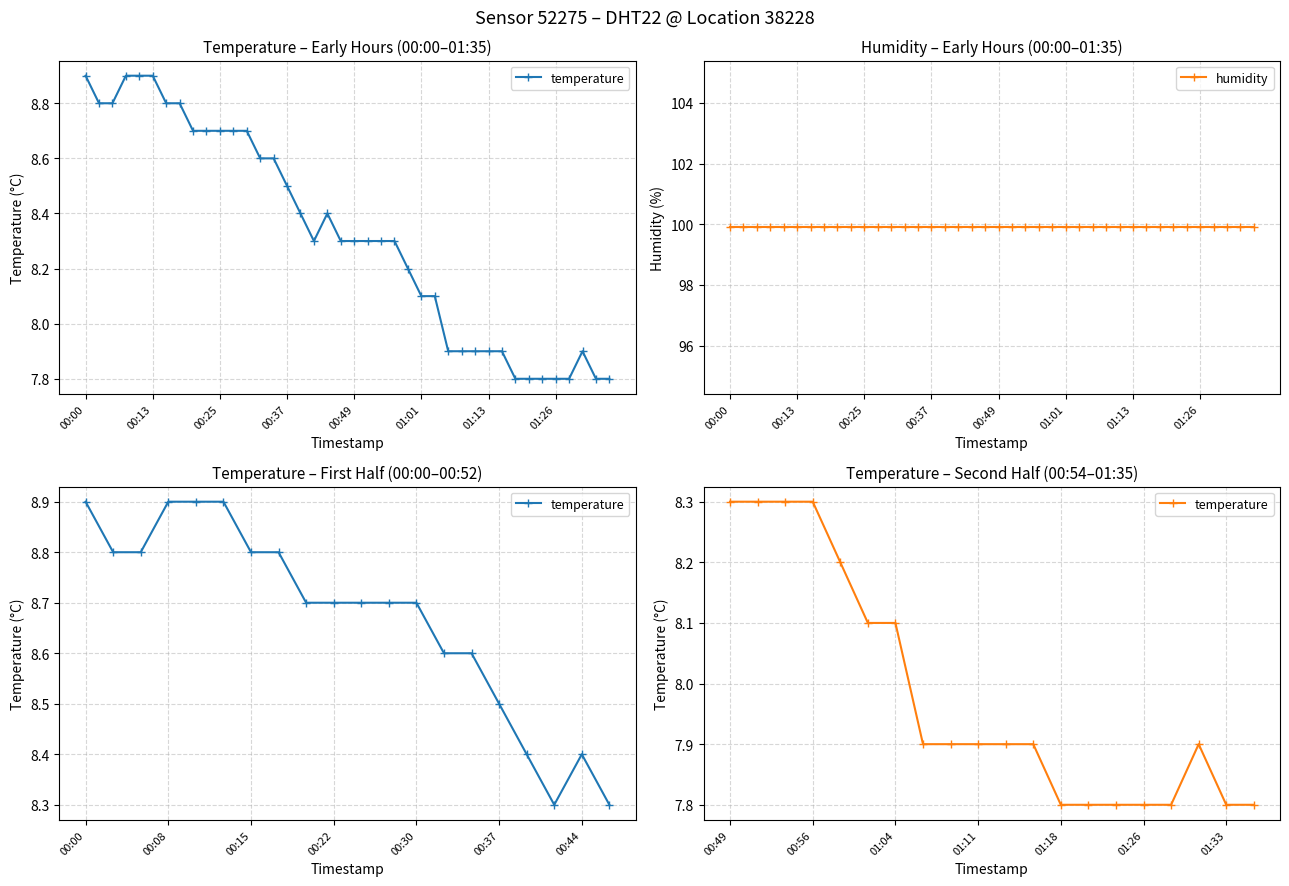

List the labels in order of value, largest first.

00:00, 00:08, 00:10, 00:13, 00:03, 00:05, 00:15, 00:17, 00:20, 00:22, 00:25, 00:27, 00:30, 00:32, 00:34, 00:37, 00:39, 00:44, 00:42, 00:47, 00:49, 00:52, 00:54, 00:56, 00:59, 01:01, 01:04, 01:06, 01:09, 01:11, 01:13, 01:16, 01:30, 01:18, 01:21, 01:23, 01:26, 01:28, 01:33, 01:35